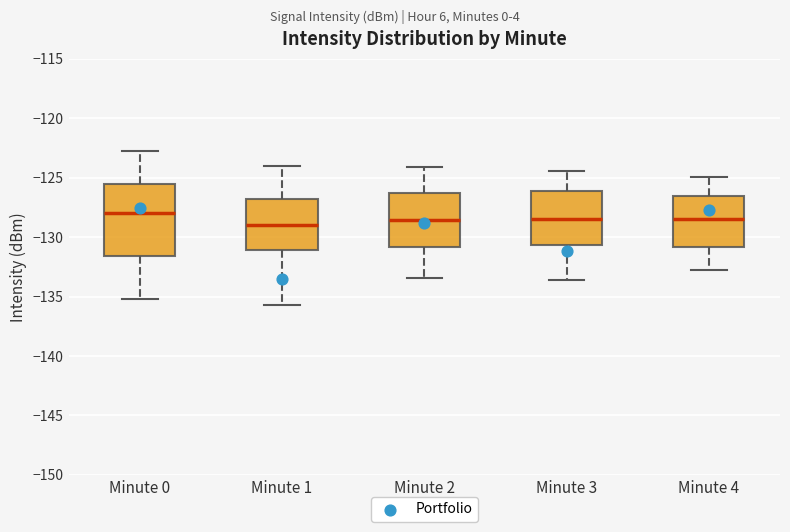

Reading left to right, transcribe this box plot: for each box, give where its median line is, the range the box spans, and where its two whiskers end, as read against the y-axis. The values are not printed on the chart, so give them approximately, as read against the axis.

Minute 0: median -128.0, box -131.5 to -125.5, whiskers -135.0 to -122.5
Minute 1: median -129.0, box -131.0 to -127.0, whiskers -135.5 to -124.0
Minute 2: median -128.5, box -131.0 to -126.5, whiskers -133.5 to -124.0
Minute 3: median -128.5, box -130.5 to -126.0, whiskers -133.5 to -124.5
Minute 4: median -128.5, box -131.0 to -126.5, whiskers -133.0 to -125.0